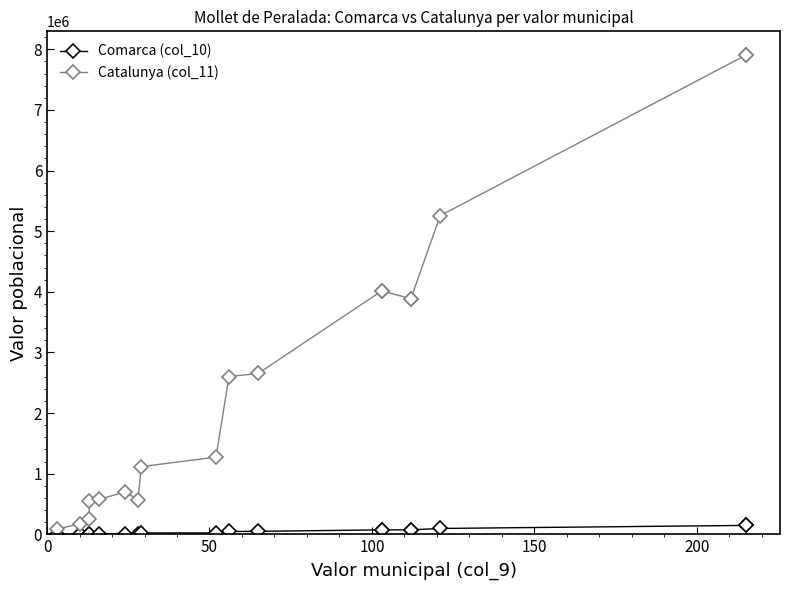

In Comarca (col_10), how many points are higher than both neighbors (excluding endpoints)?

1